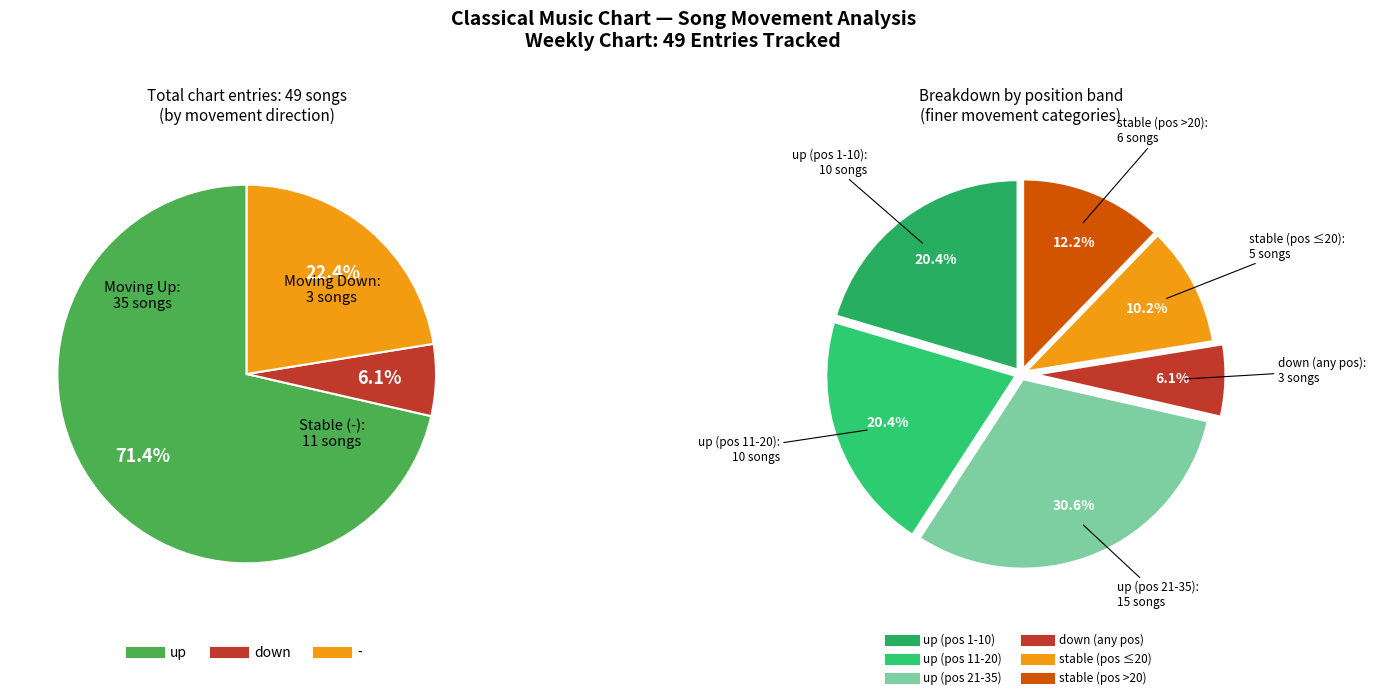

Is there any slice that represents more than half of the pie?

Yes